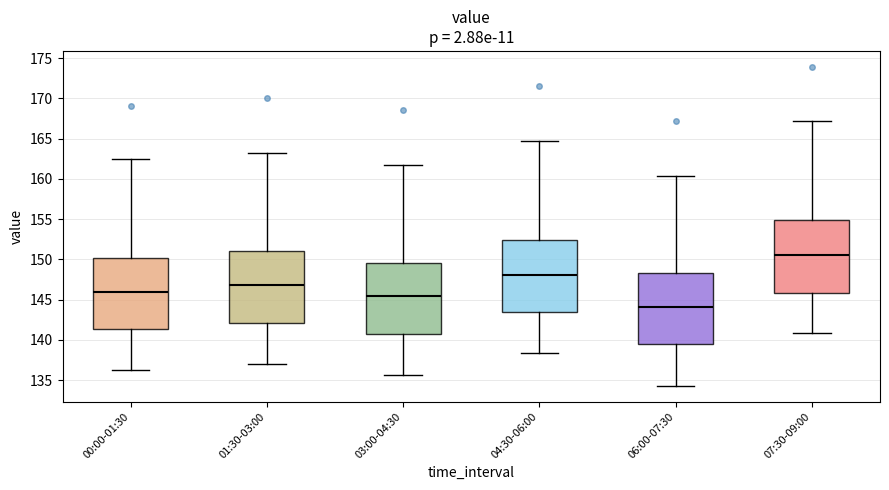

Which box has the highest median line?

07:30-09:00